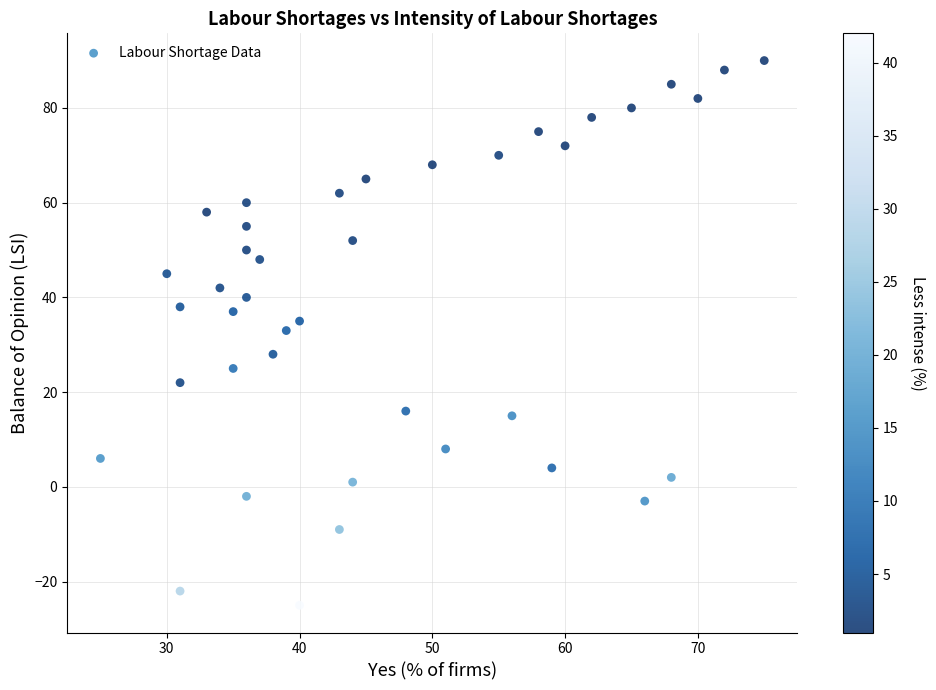

What is the range of X values (max minus min)?

50